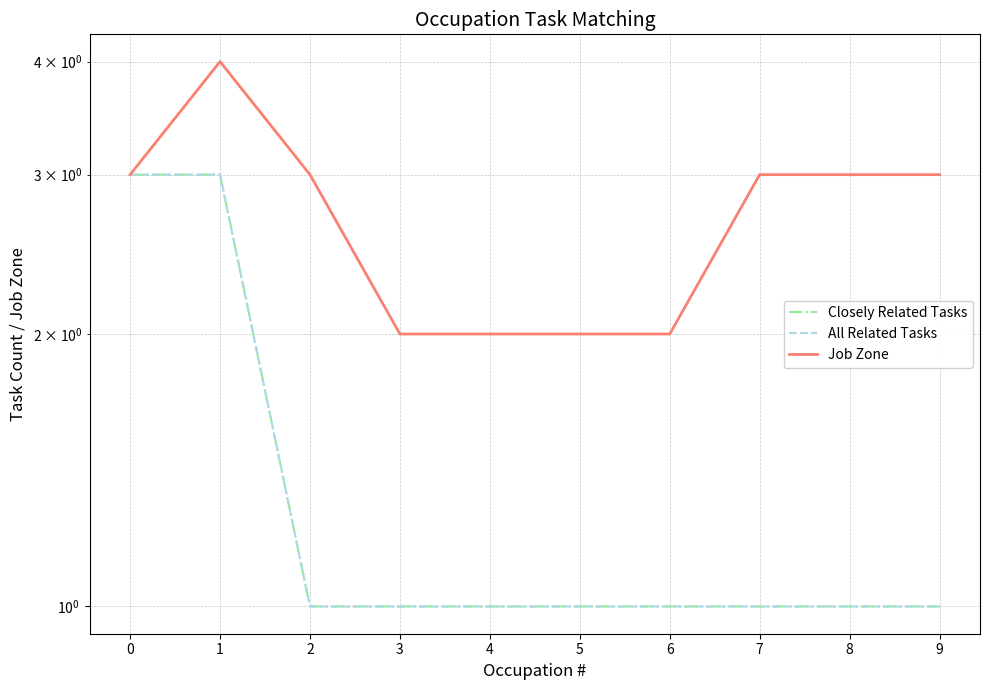

What is the value of the All Related Tasks point at the 9th from the left?

1